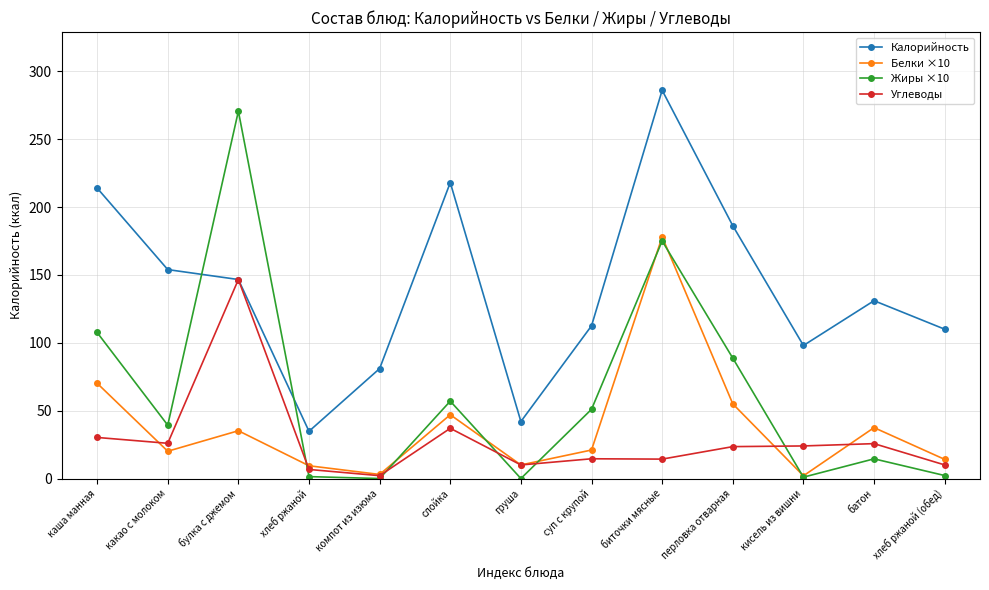

True or false: Калорийность has more than 2 interior local peaks.

True